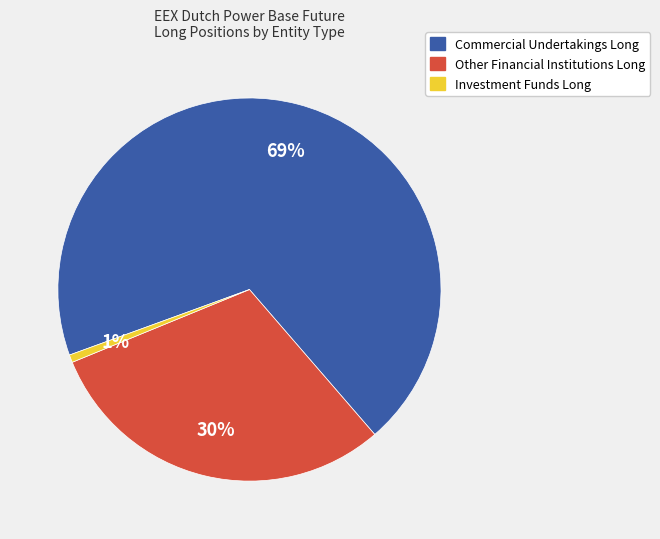

Which slice is the largest?

Commercial Undertakings Long